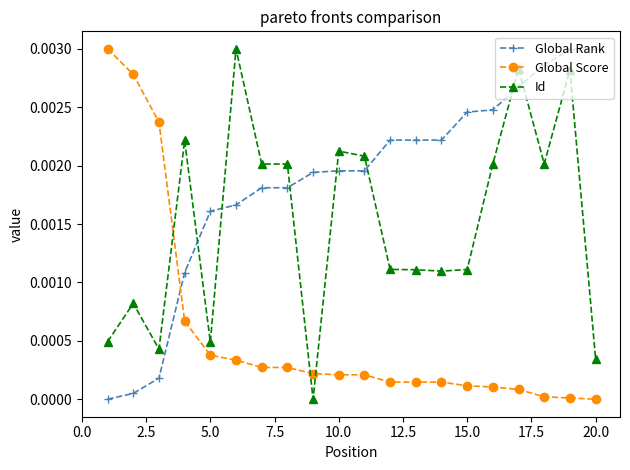

What are all the series names shown in the legend?

Global Rank, Global Score, Id